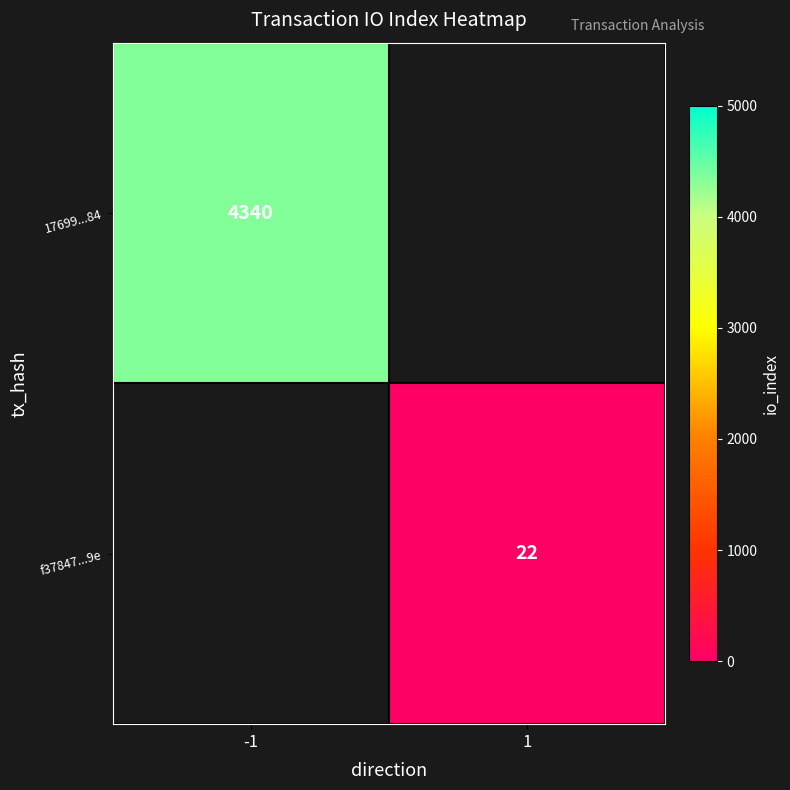

Is the value of f37847...9e at 1 greater than the value of 17699...84 at -1?

No